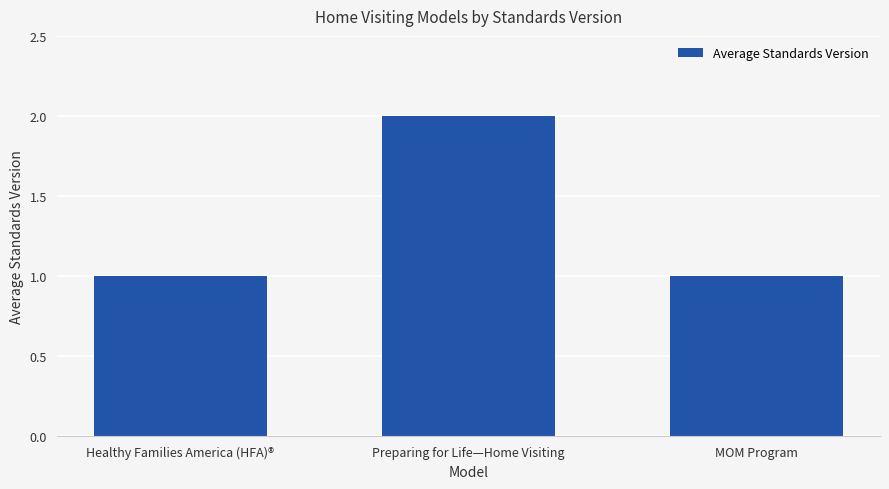

Reading left to right, list all the values displayed in this chart.

1	2	1